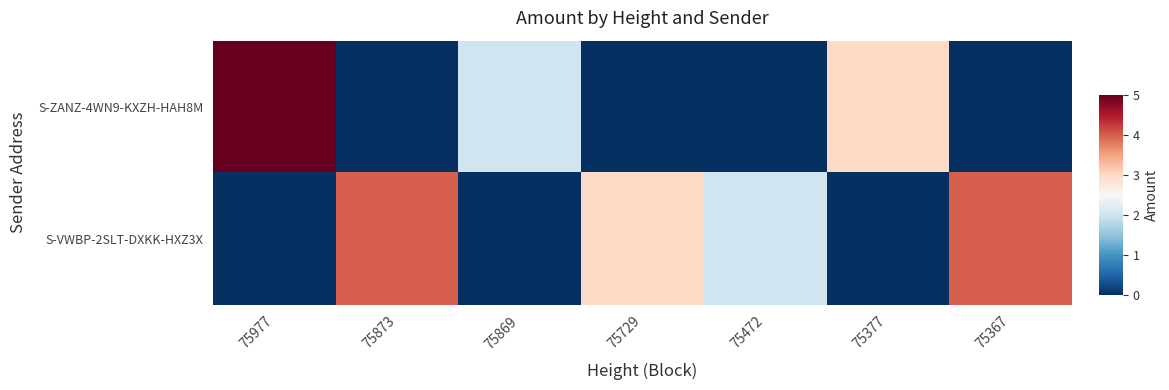

Rank the series by their maximum value, from highest to lowest.

S-ZANZ-4WN9-KXZH-HAH8M, S-VWBP-2SLT-DXKK-HXZ3X